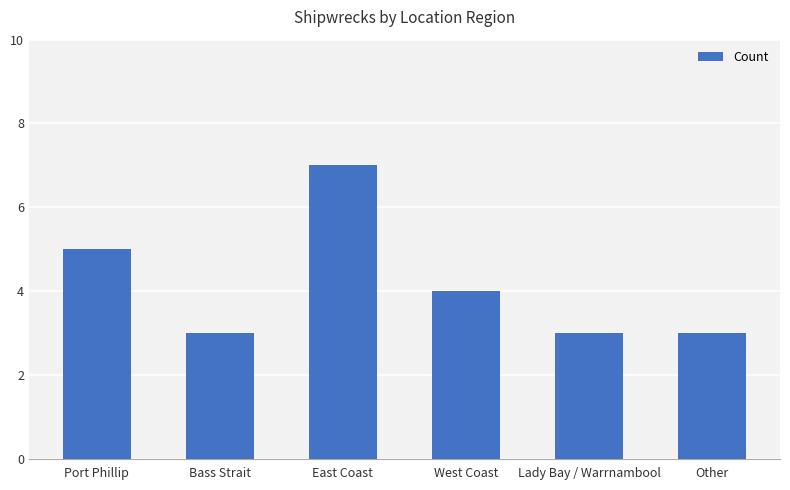

What is the label of the 1st bar from the left?

Port Phillip